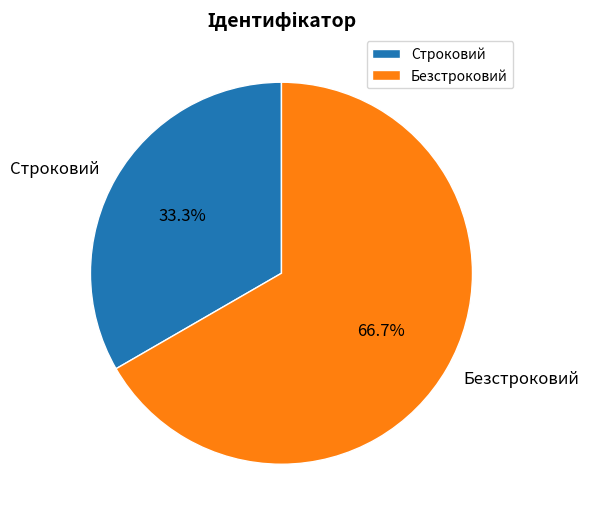

True or false: Строковий accounts for 33% of the total.

True